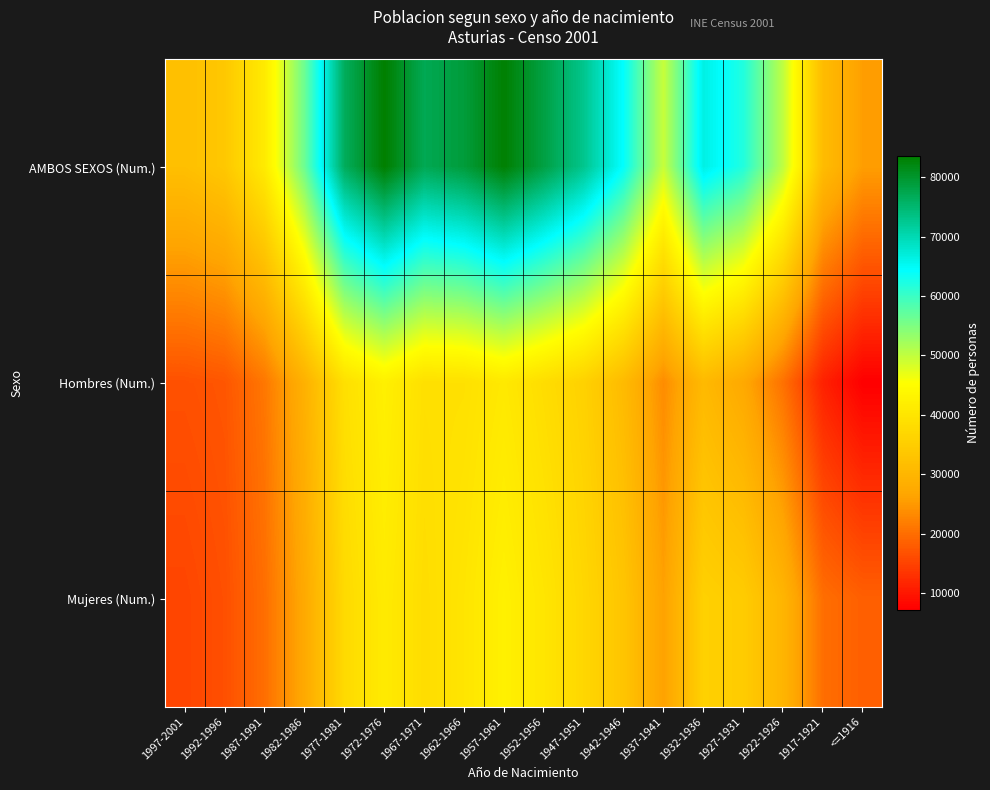

At how many categories does at least one series exceed 25311?

18